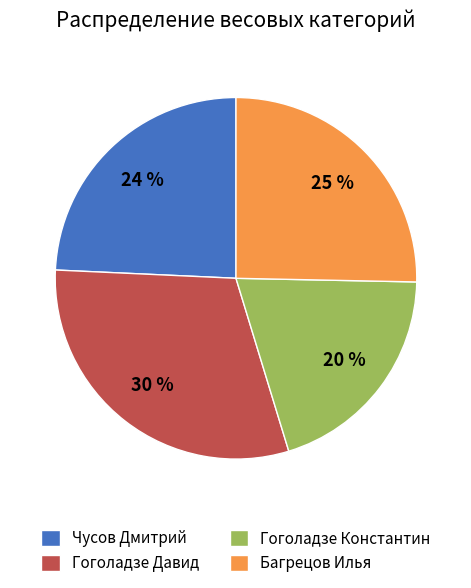

Which has a higher value, Чусов Дмитрий or Гоголадзе Давид?

Гоголадзе Давид